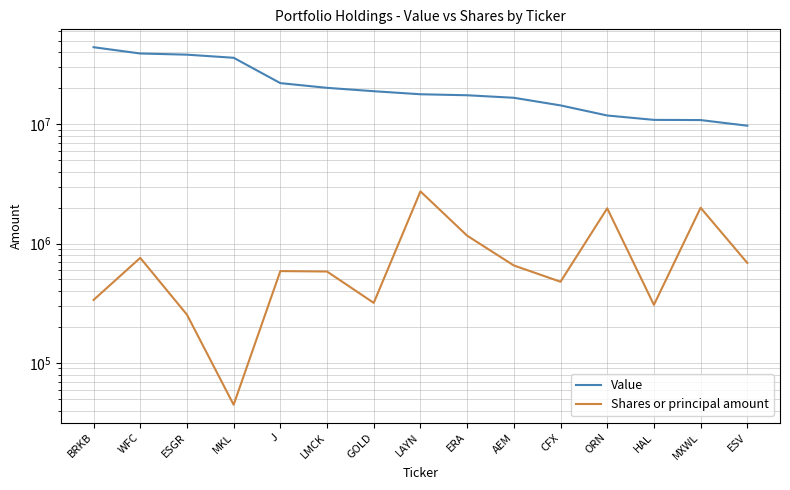

Which category has the lowest value in the Value series?

ESV